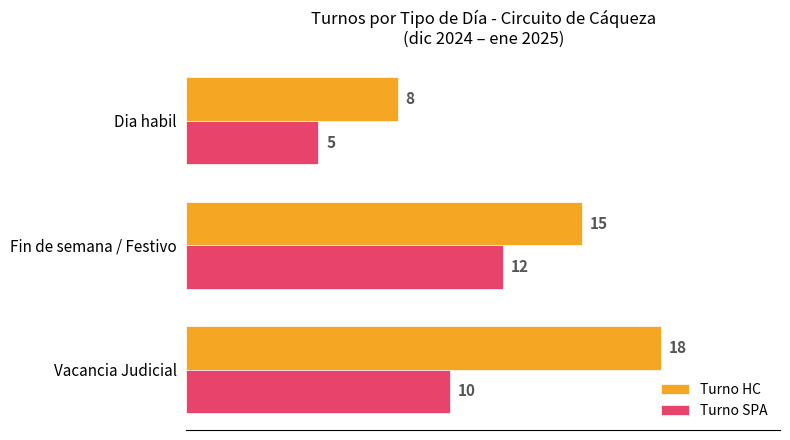

What is the sum of all Turno HC values?

41